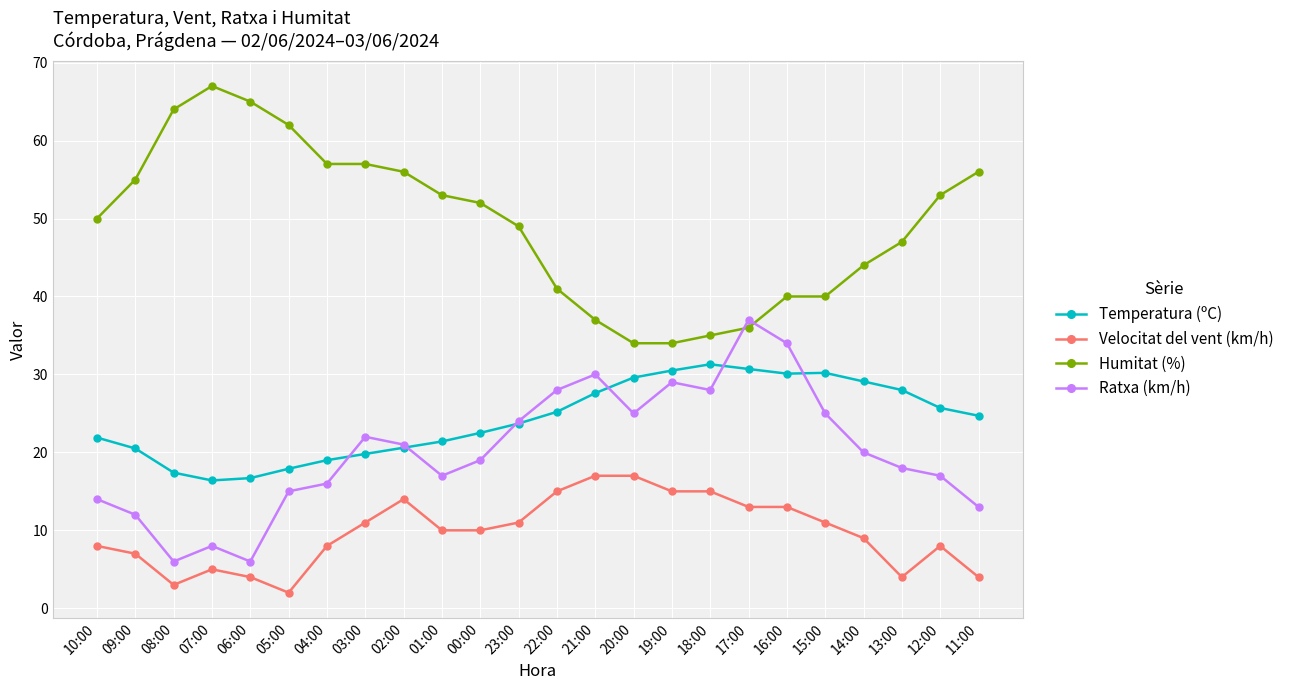

What is the label of the 23rd point from the right?

09:00